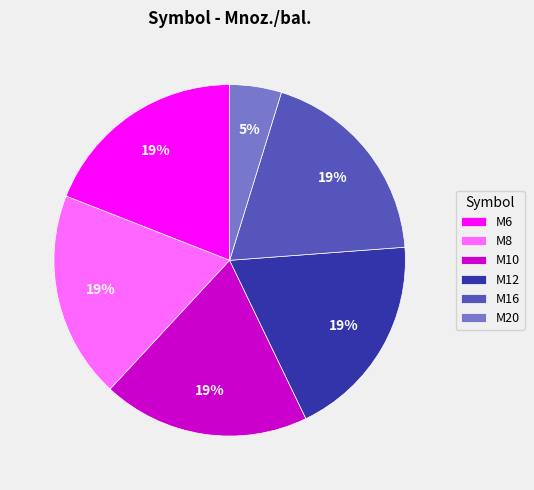

To the nearest percent, what percentage of the pie is M16?

19%